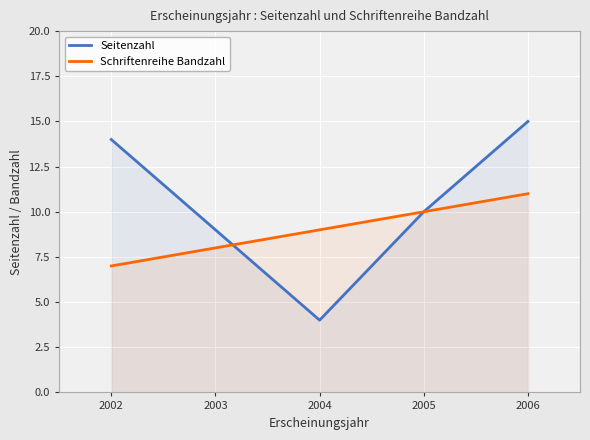

Is it true that Schriftenreihe Bandzahl equals 10 at 2005?

True